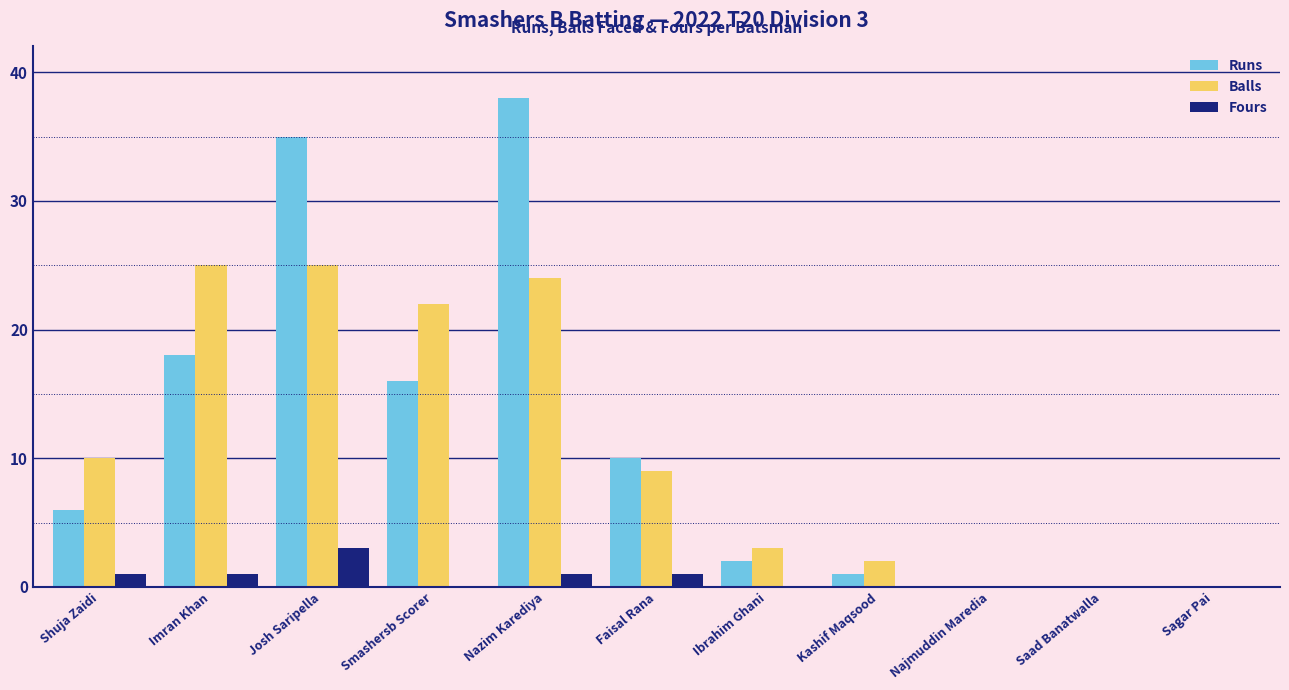

Count the number of categories in the chart.

11